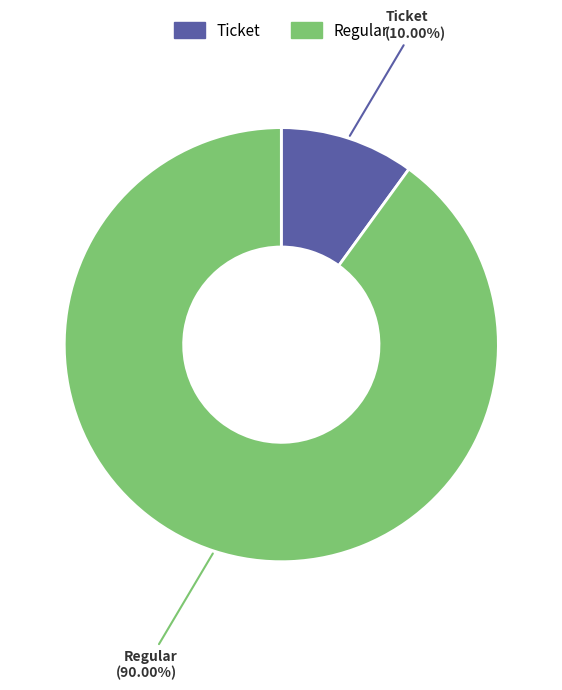

How many segments does this pie chart have?

2